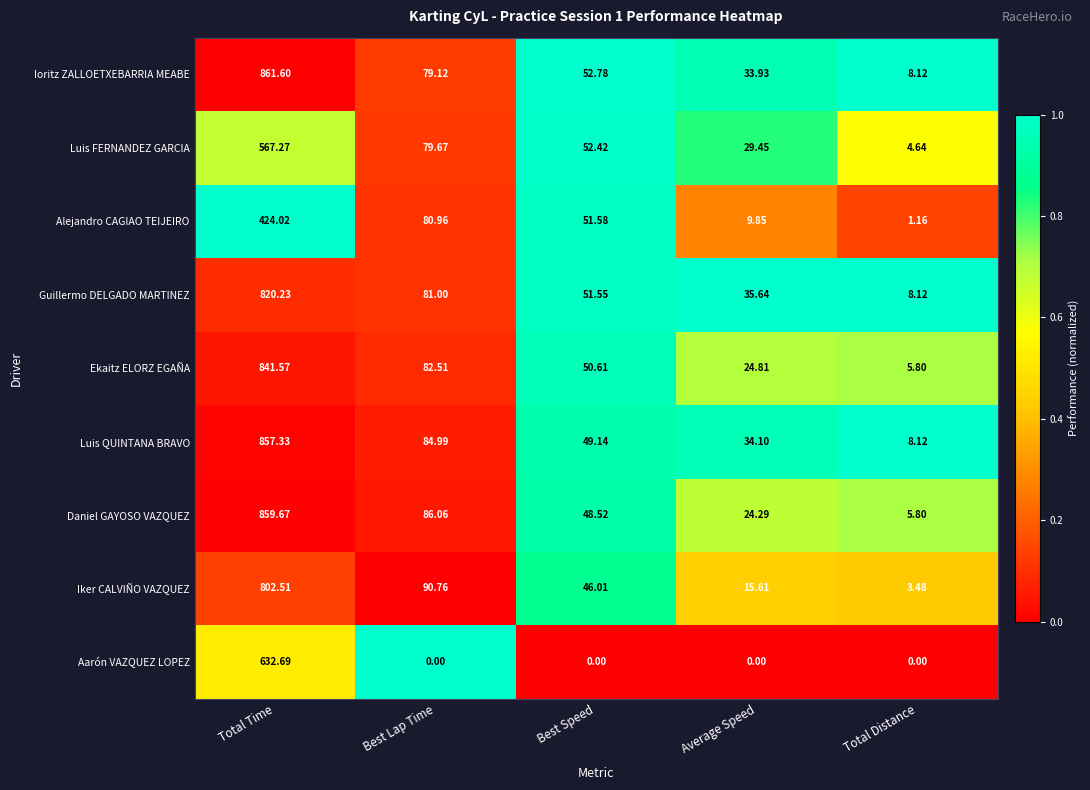

Which series changed the most between Best Lap Time and Total Distance?

Iker CALVIÑO VAZQUEZ